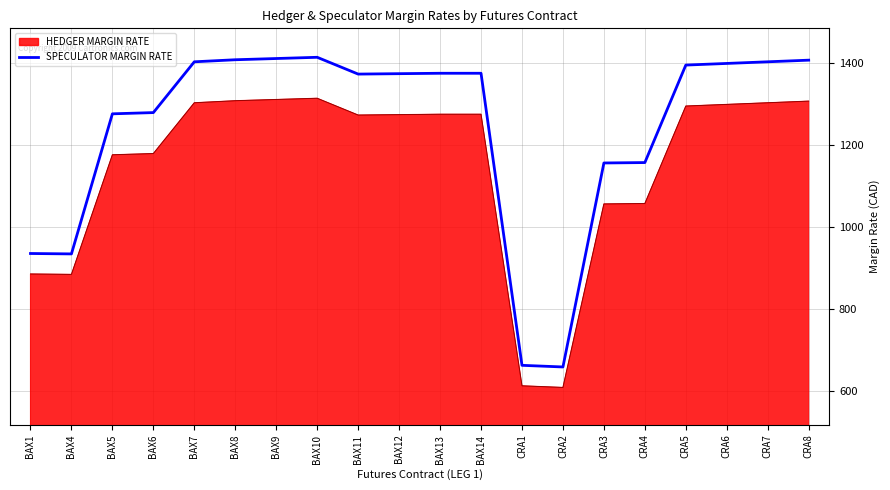

At which category does the chart reach its peak across all series?

BAX10